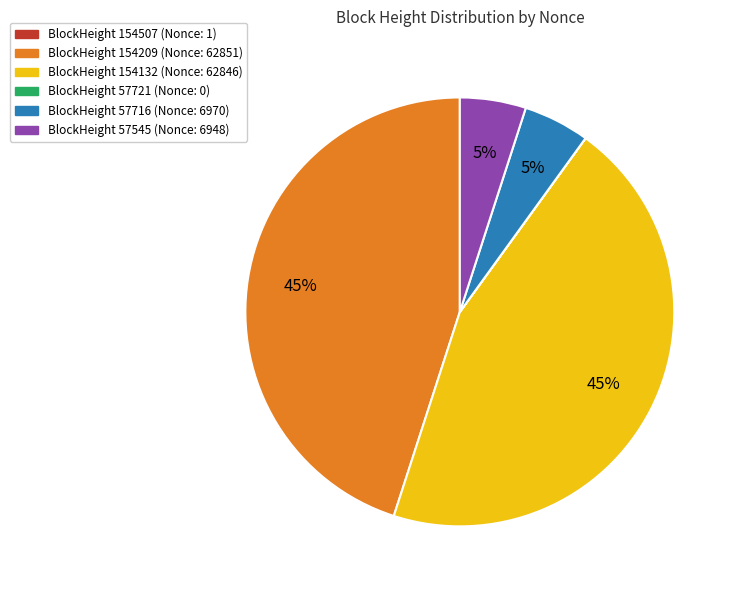

To the nearest percent, what is the average slice percentage?

17%